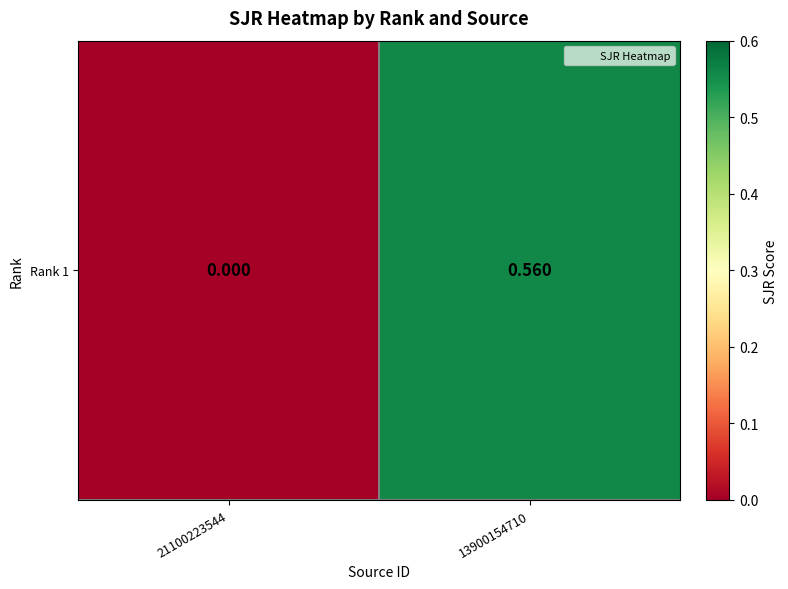

True or false: the data shows 0.0 at 21100223544.

True